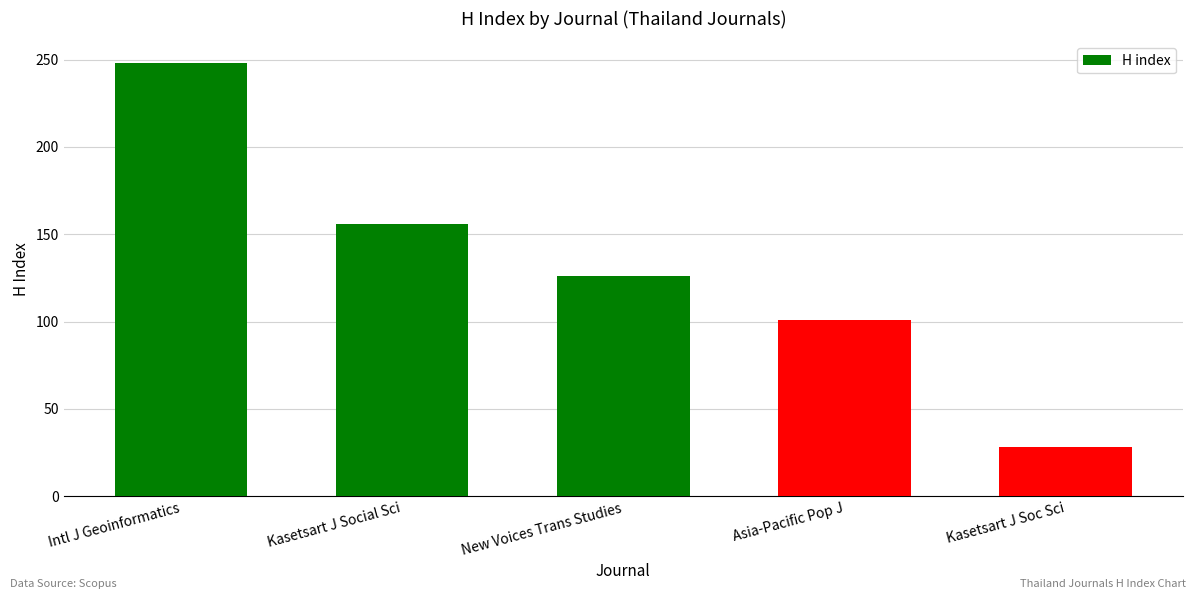

List the labels in order of value, smallest first.

Kasetsart J Soc Sci, Asia-Pacific Pop J, New Voices Trans Studies, Kasetsart J Social Sci, Intl J Geoinformatics